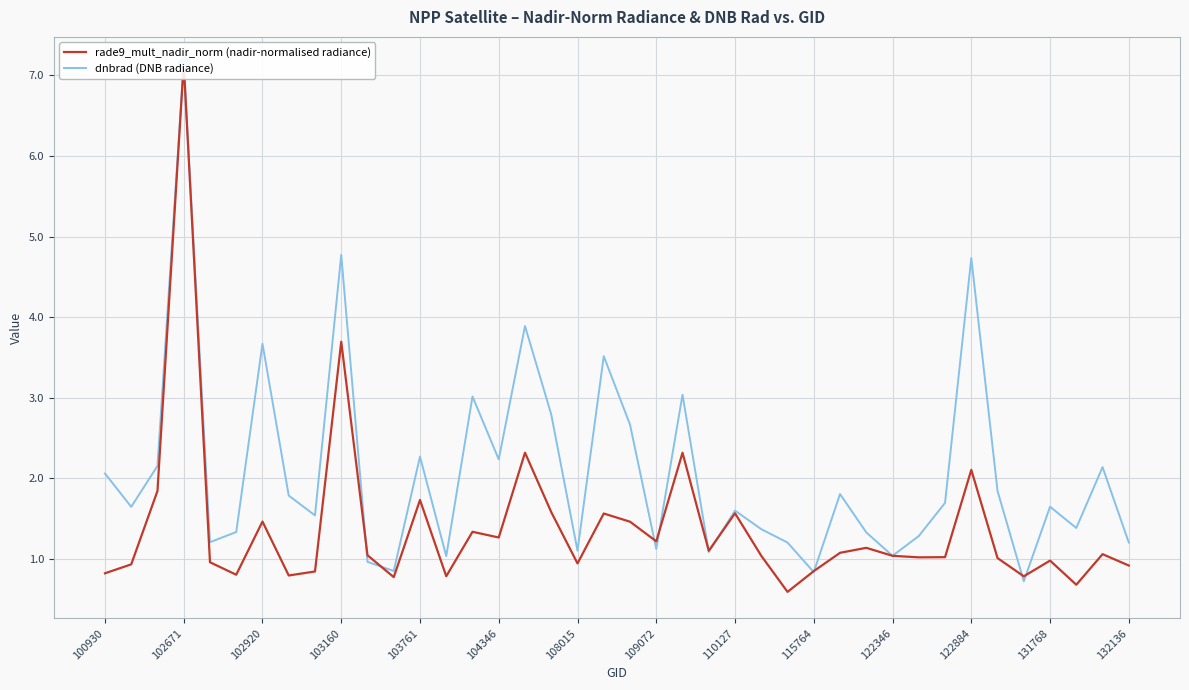

What are all the series names shown in the legend?

rade9_mult_nadir_norm (nadir-normalised radiance), dnbrad (DNB radiance)